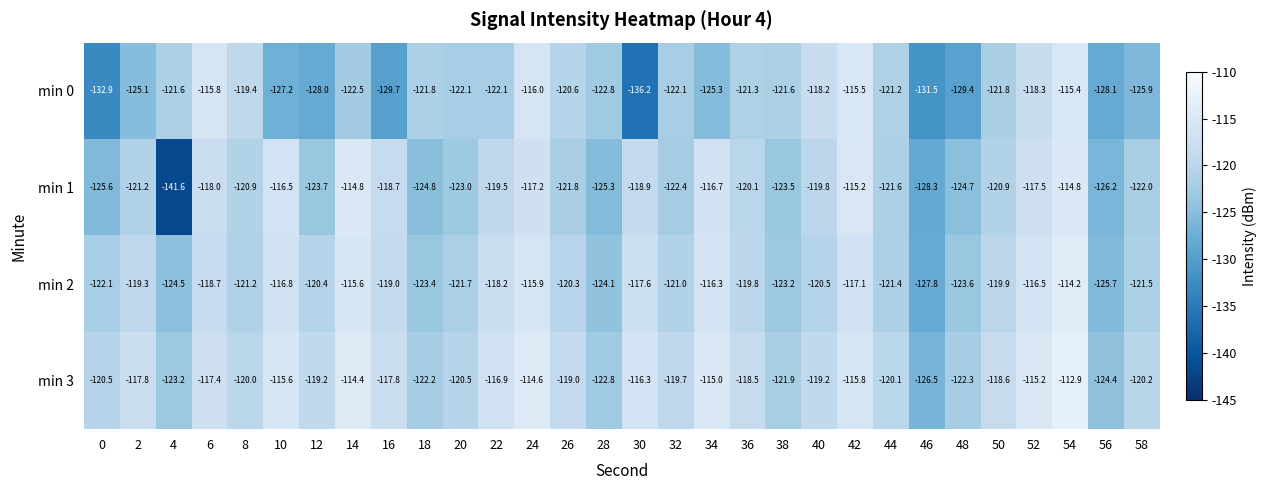

What is the greatest value displayed?

-112.9